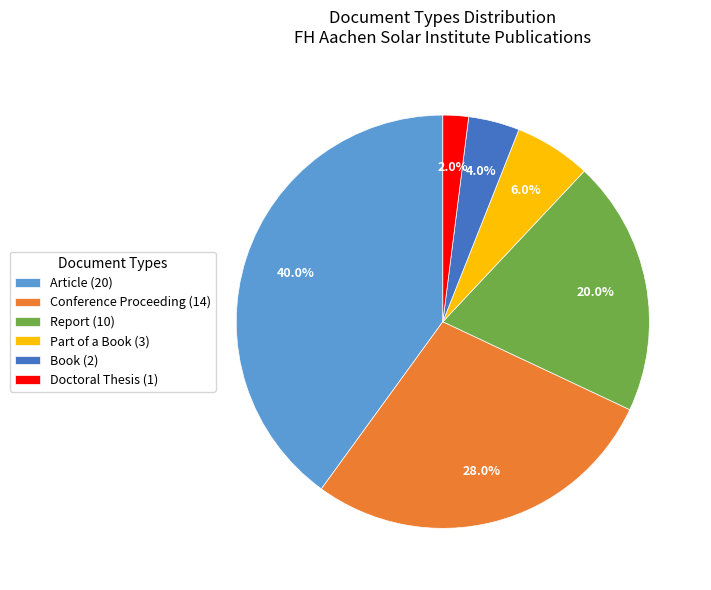

Rank the categories by value from lowest to highest.

Doctoral Thesis (1), Book (2), Part of a Book (3), Report (10), Conference Proceeding (14), Article (20)